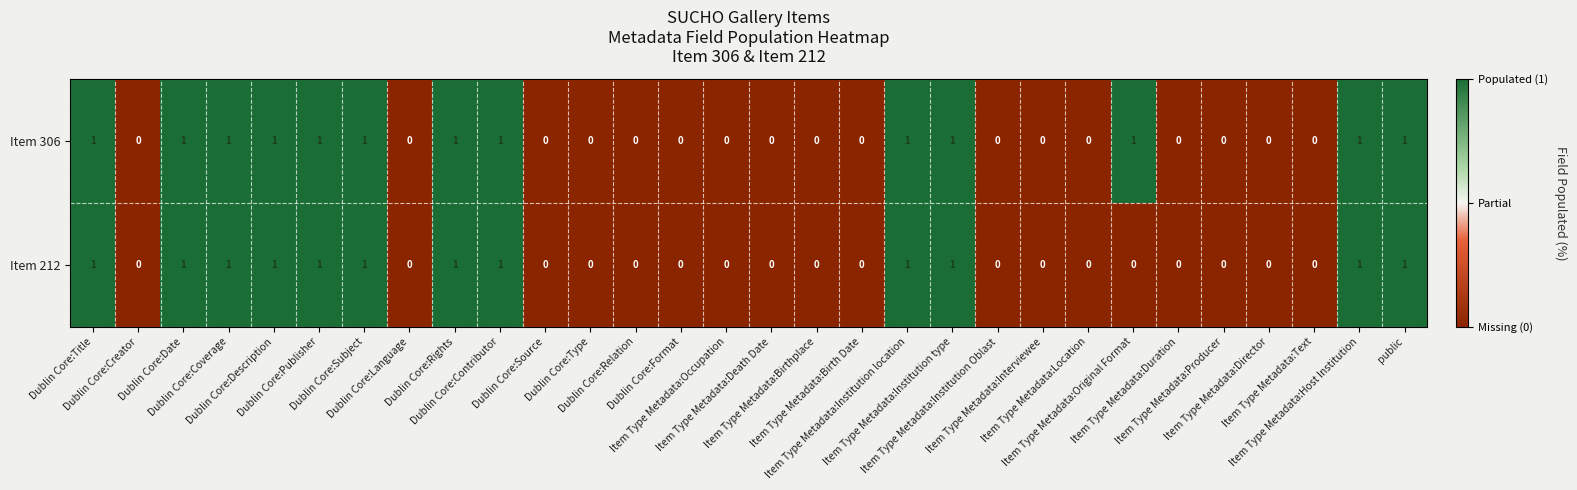

List the series in order of their overall mean, highest first.

Item 306, Item 212